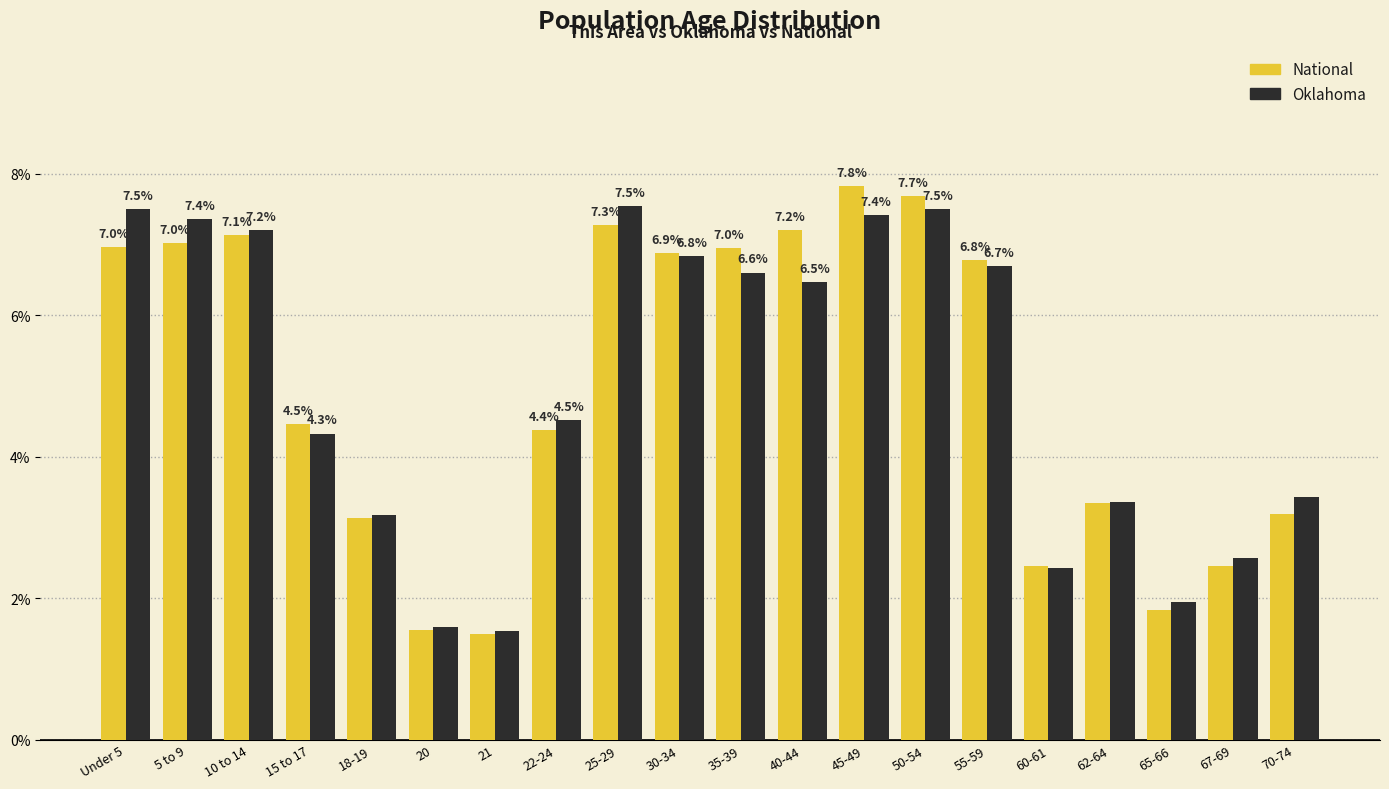

Where is Oklahoma nearest to the value 4?

15 to 17